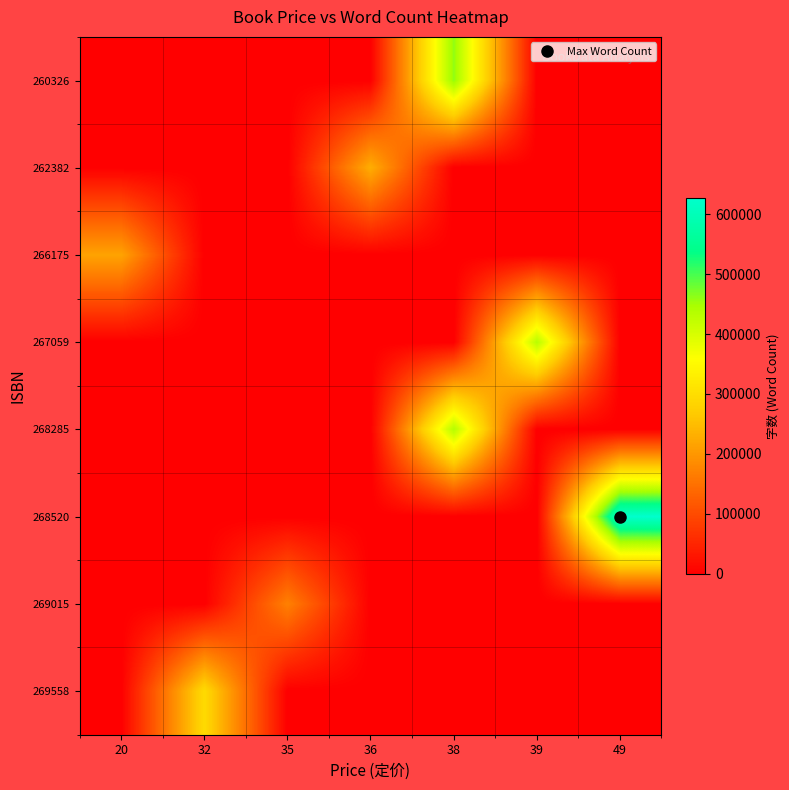

At which category is the sum across all series the highest?

38